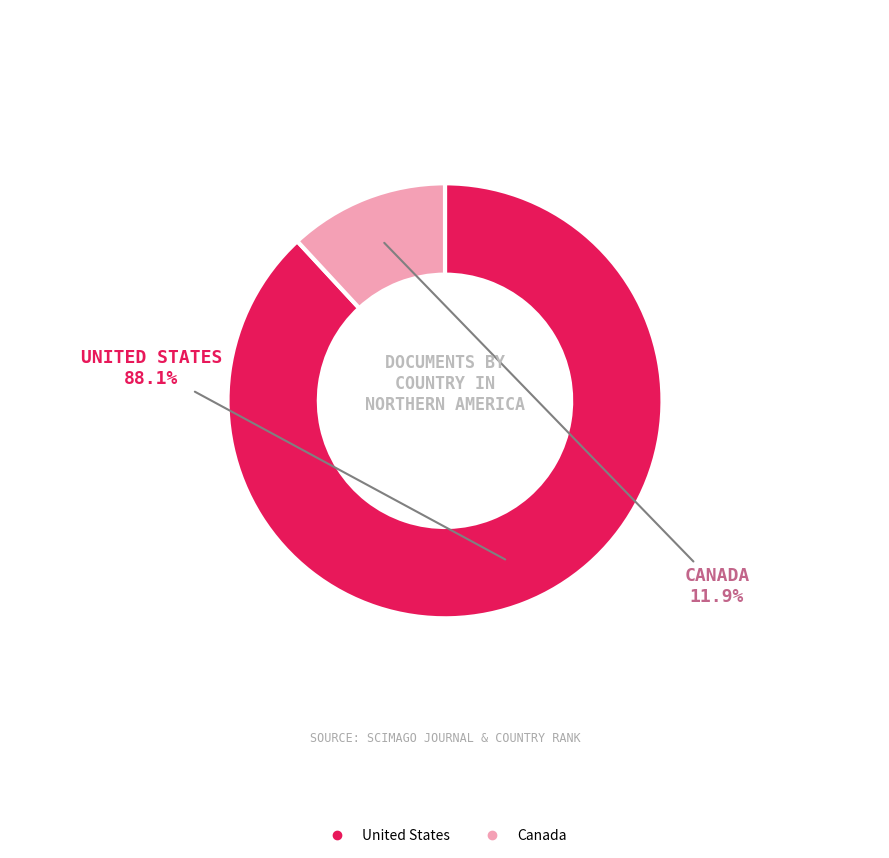

Which slice is the smallest?

Canada